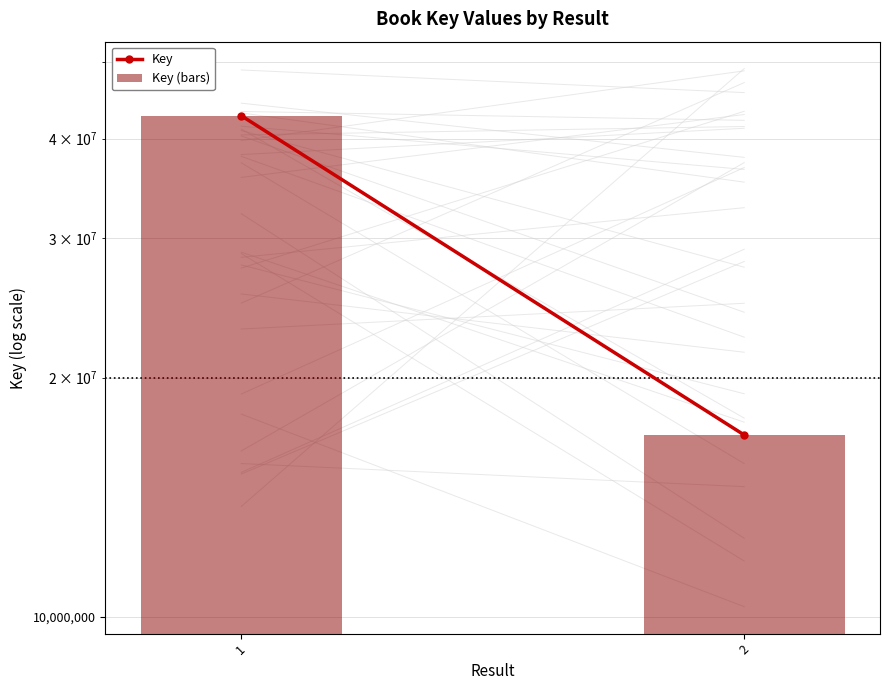

Count the Key (bars) values in the range 16938965 to 42758148.

2